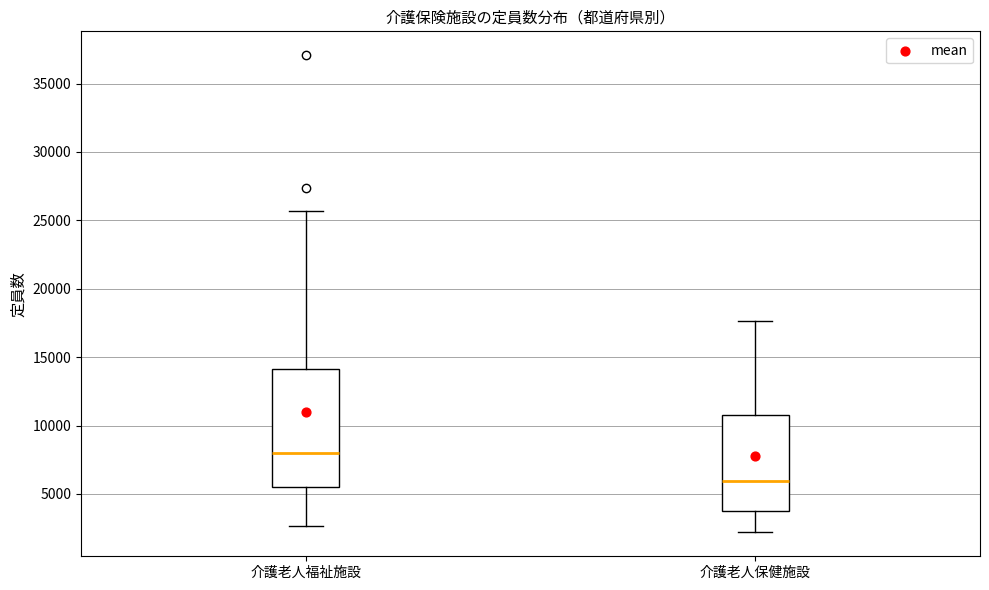

Reading left to right, read every box against the y-axis: the position of its median line, the range the box covers, and the ends of its whiskers. The values are not printed on the chart, so give them approximately, as read against the axis.

介護老人福祉施設: median 8000, box 5500 to 14000, whiskers 2500 to 25500
介護老人保健施設: median 6000, box 4000 to 11000, whiskers 2000 to 17500